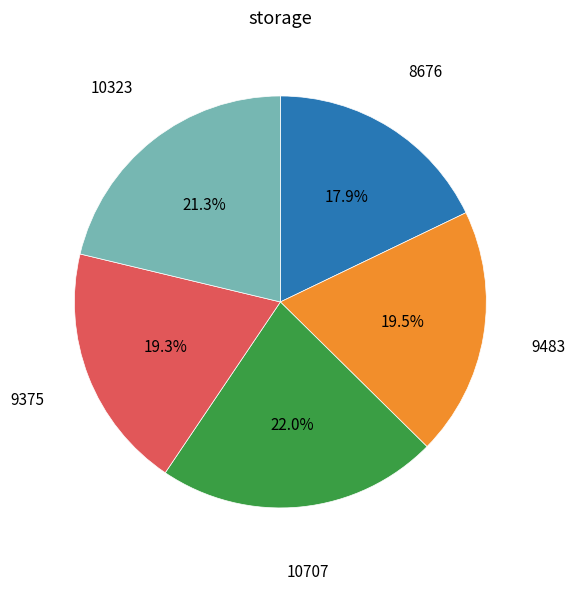

How many segments does this pie chart have?

5